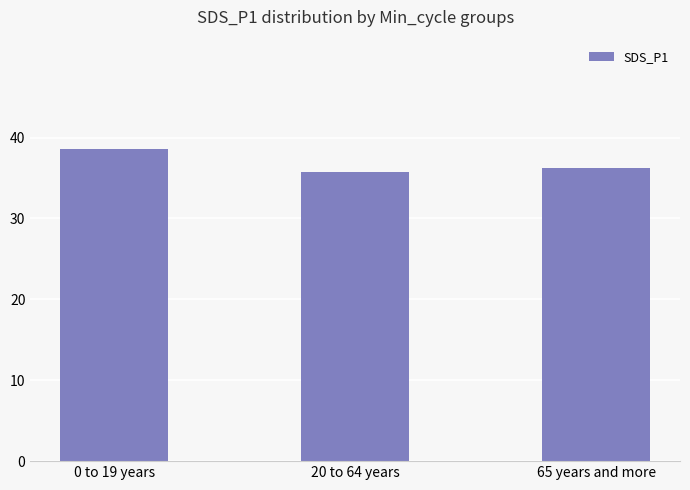

What is the label of the 1st bar from the left?

0 to 19 years